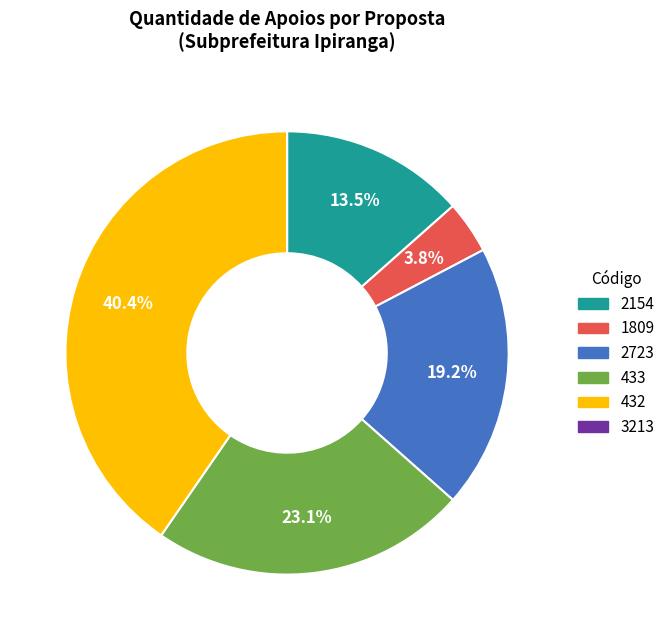

The 433 slice represents 11% of the pie. True or false?

False